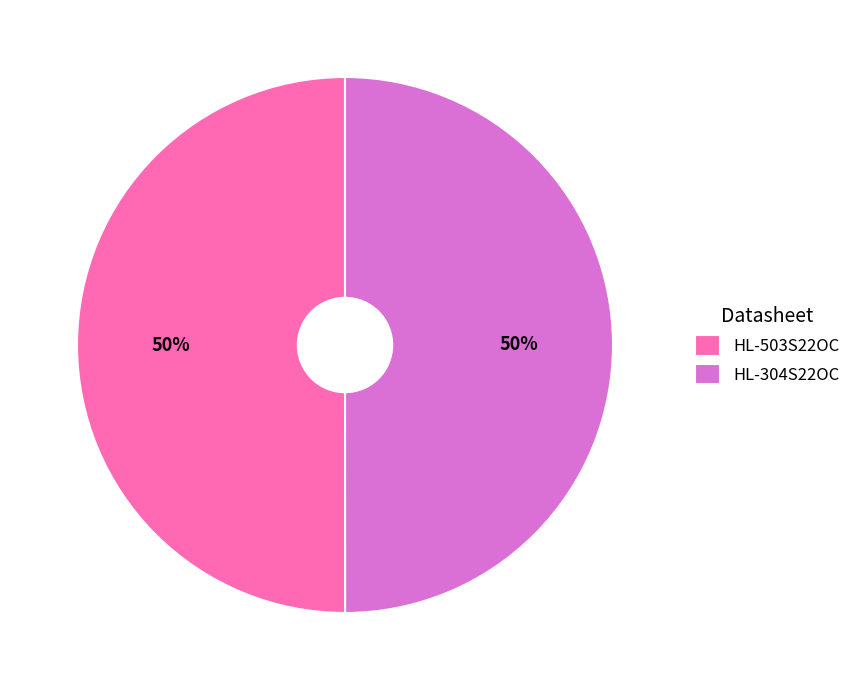

True or false: HL-503S22OC accounts for 45% of the total.

False